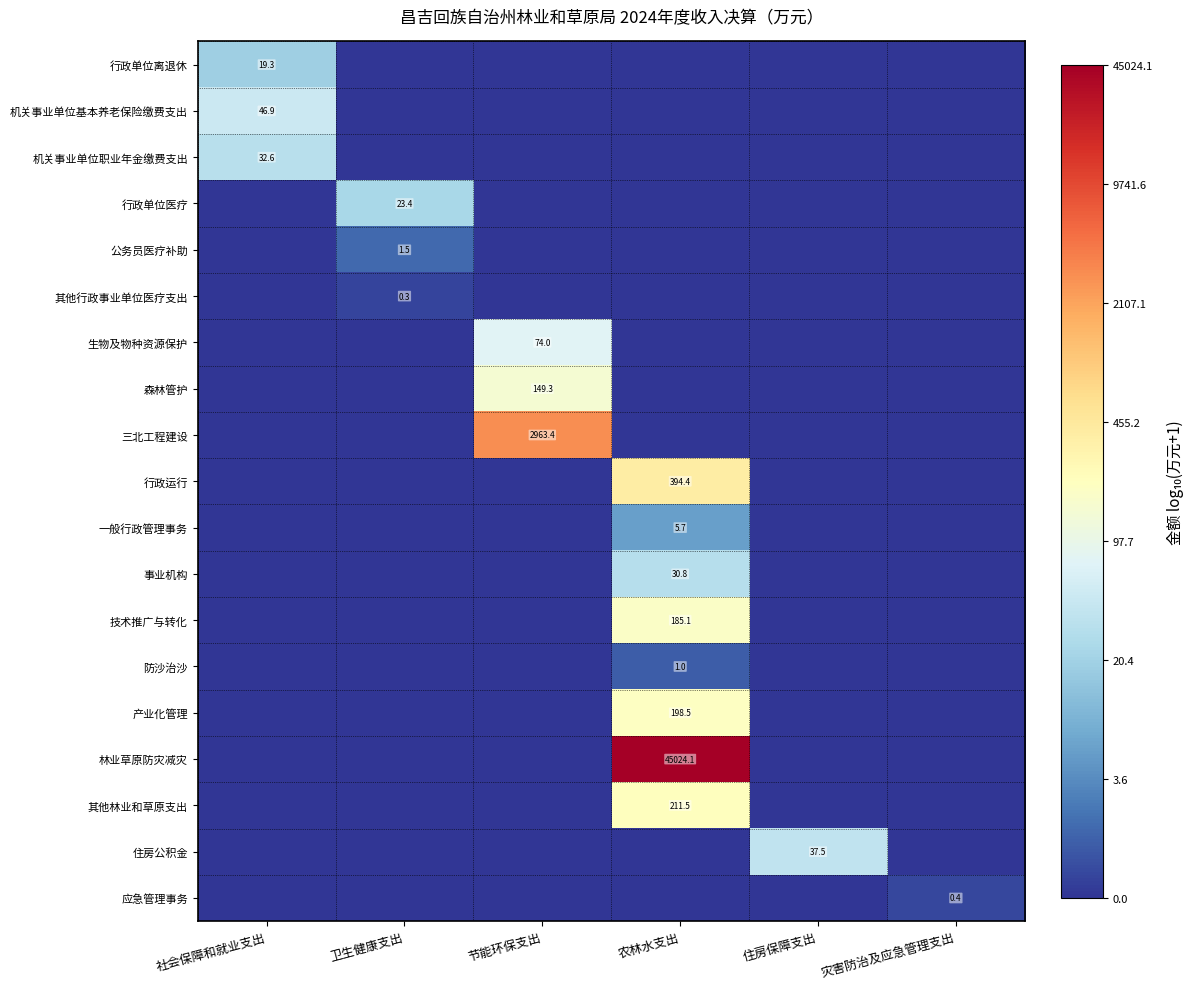

The value of 一般行政管理事务 at 农林水支出 is 3.7. True or false?

False